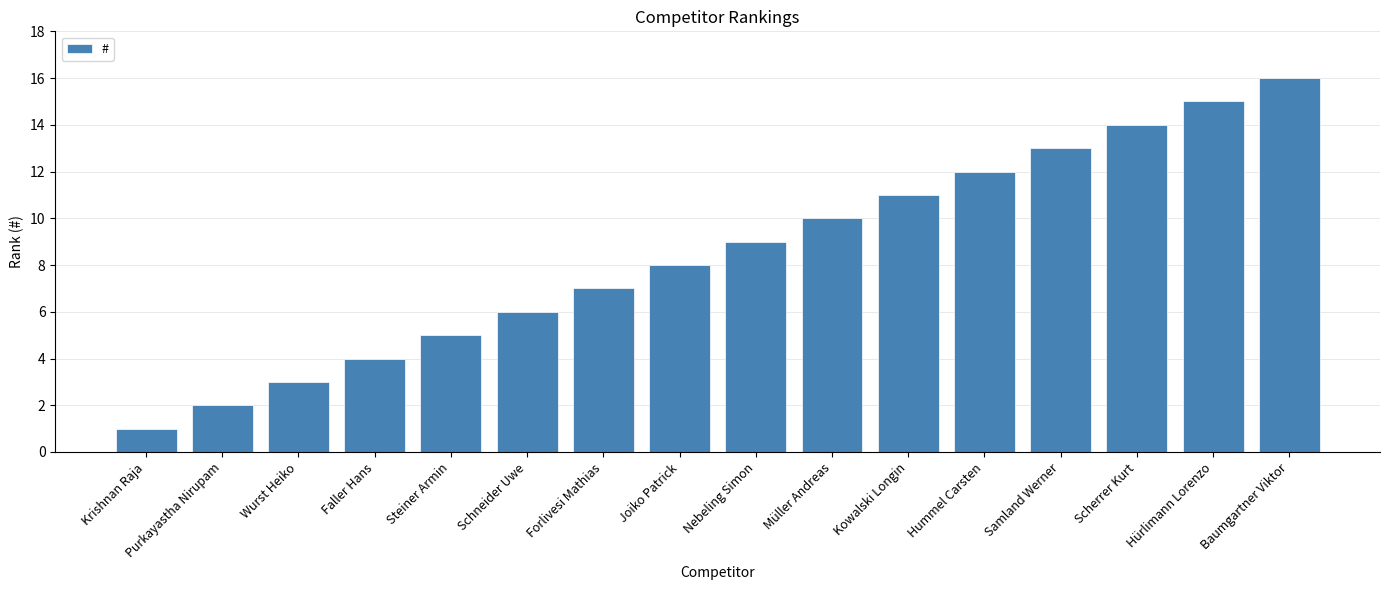

Where is the data nearest to the value 8?

Joiko Patrick